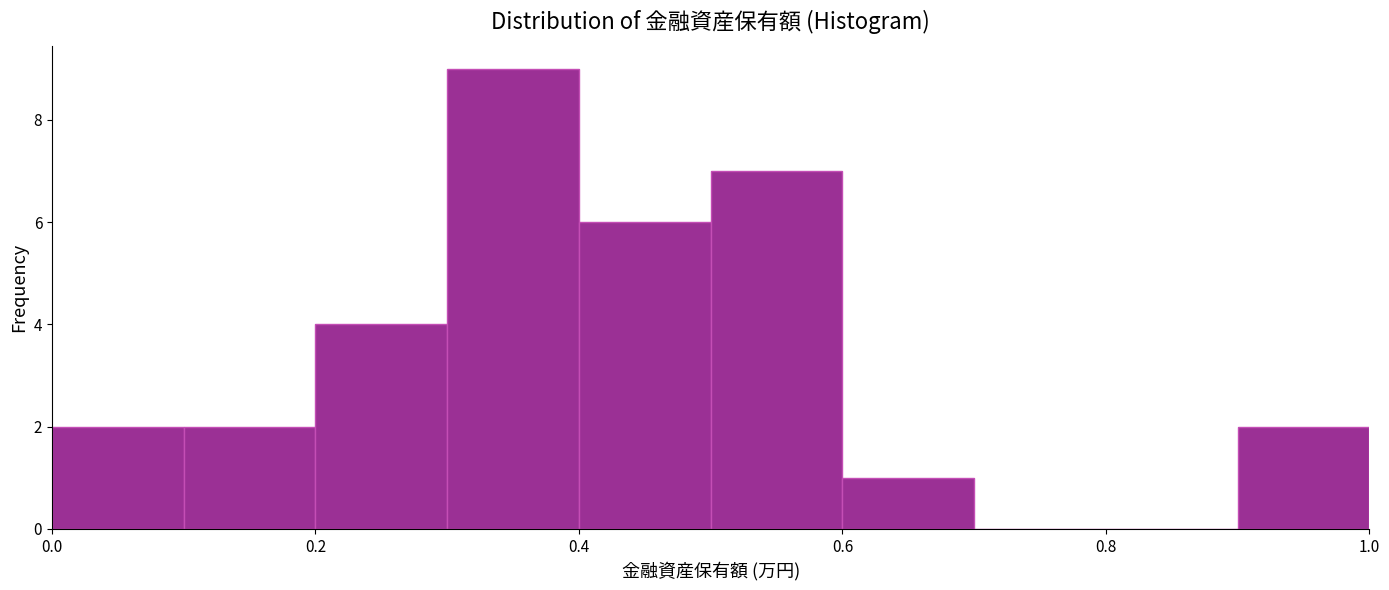

How tall is the bar that spans 0.1 to 0.2 on the x-axis? The values are not printed on the chart, so give them approximately, as read against the axis.

2